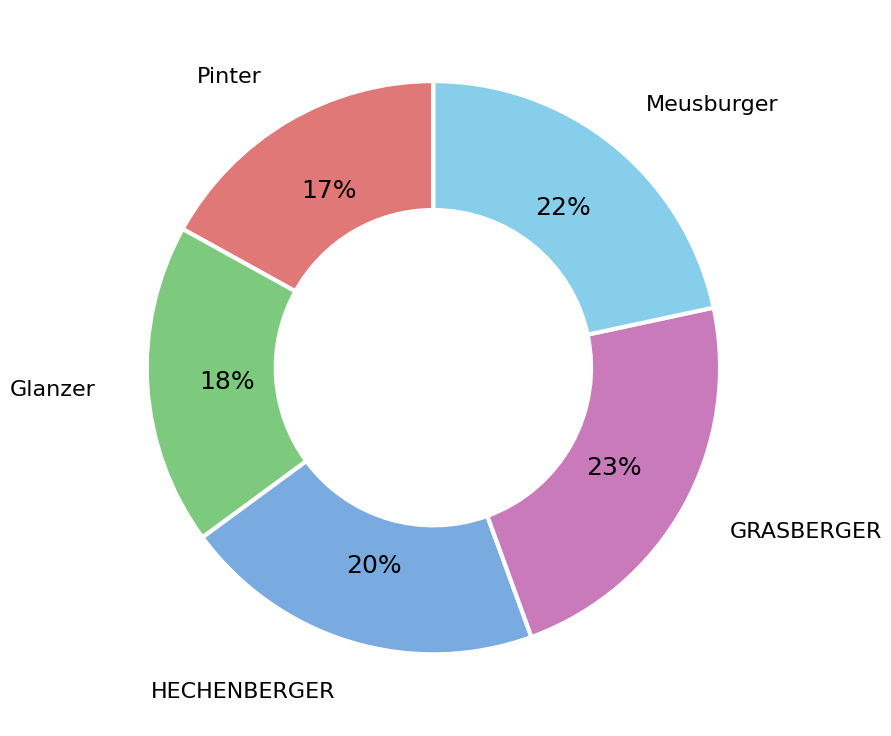

How many segments does this pie chart have?

5